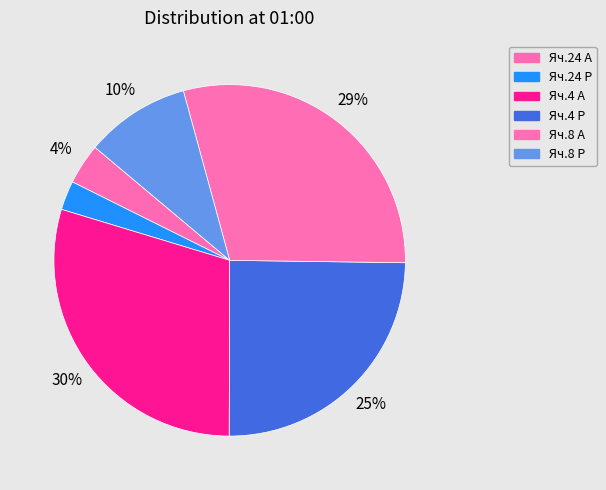

Count the number of slices in the pie.

6